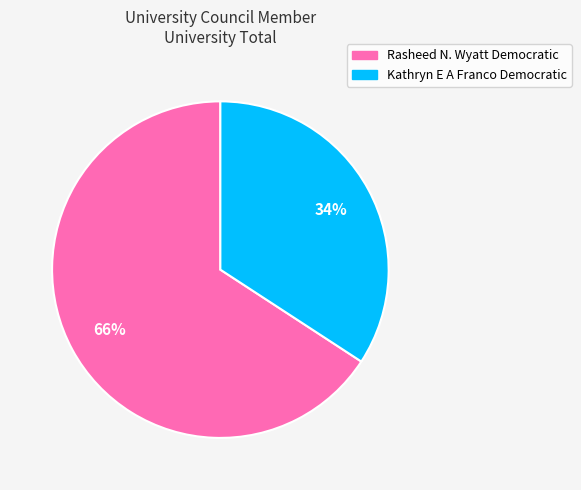

Rank the categories by value from highest to lowest.

Rasheed N. Wyatt Democratic, Kathryn E A Franco Democratic